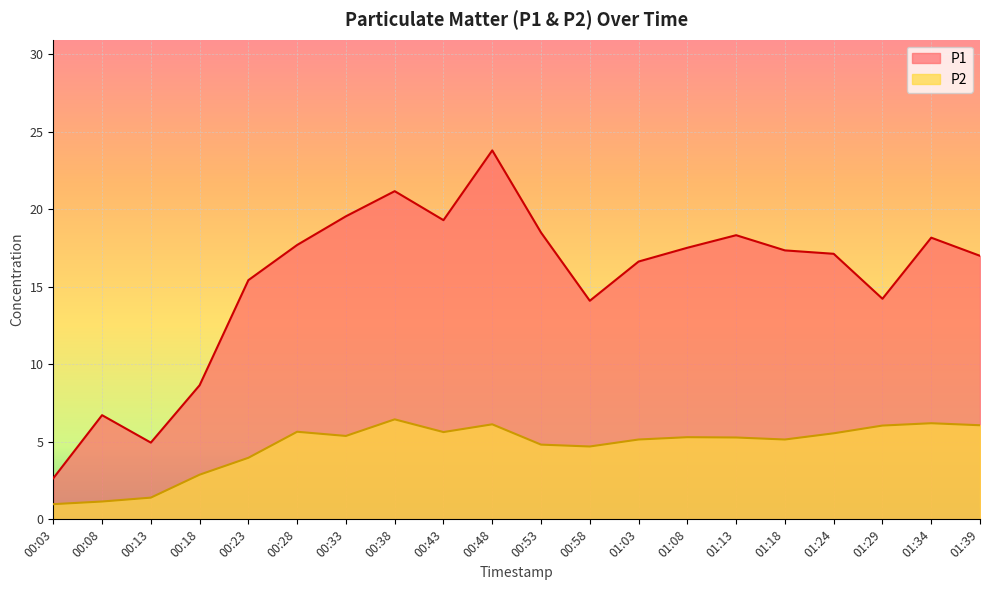

Count the number of categories in the chart.

20